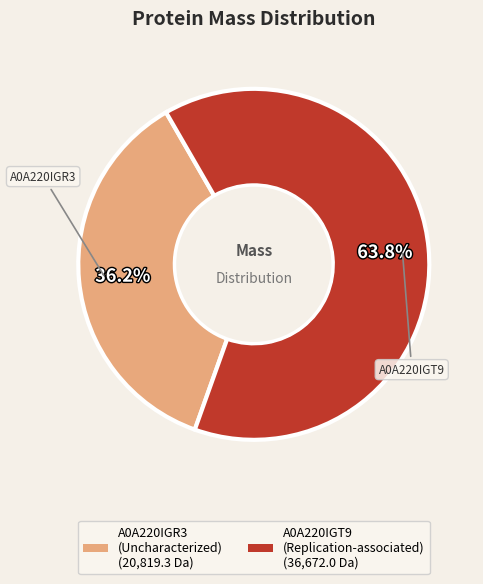

Is there a majority slice in this chart?

Yes